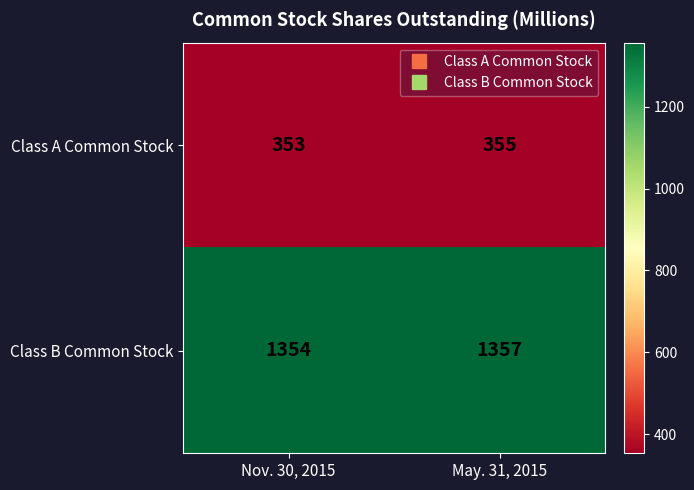

At Nov. 30, 2015, list the series in order from smallest to largest.

Class A Common Stock, Class B Common Stock